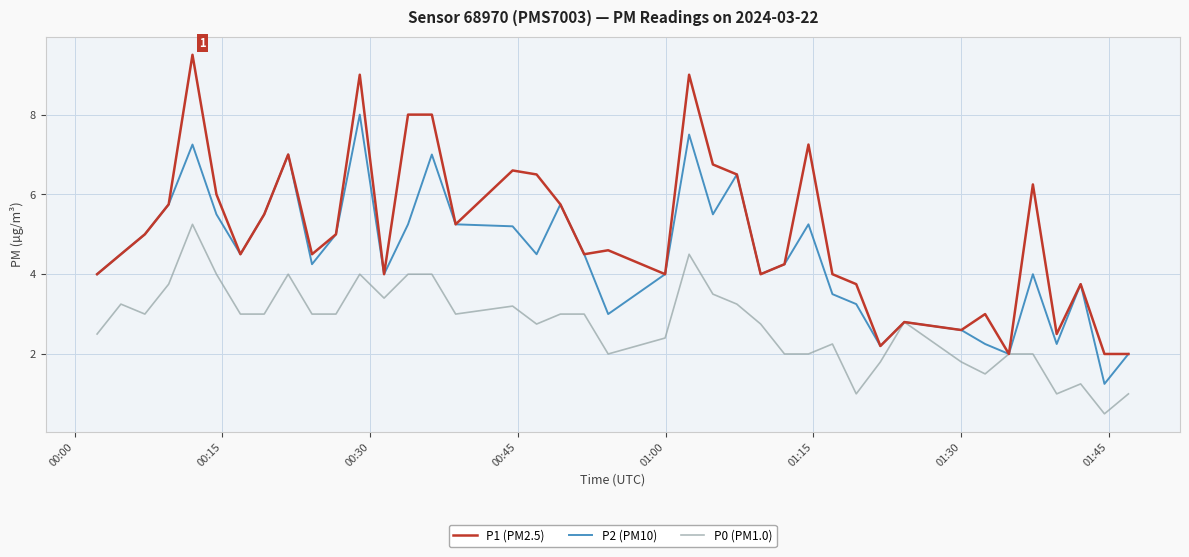

Which series has the largest total across all categories?

P1 (PM2.5)